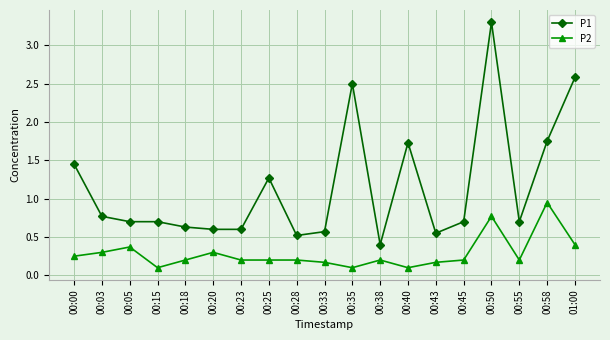

What is the difference between the second highest and minimum values in the P2 series?

0.7